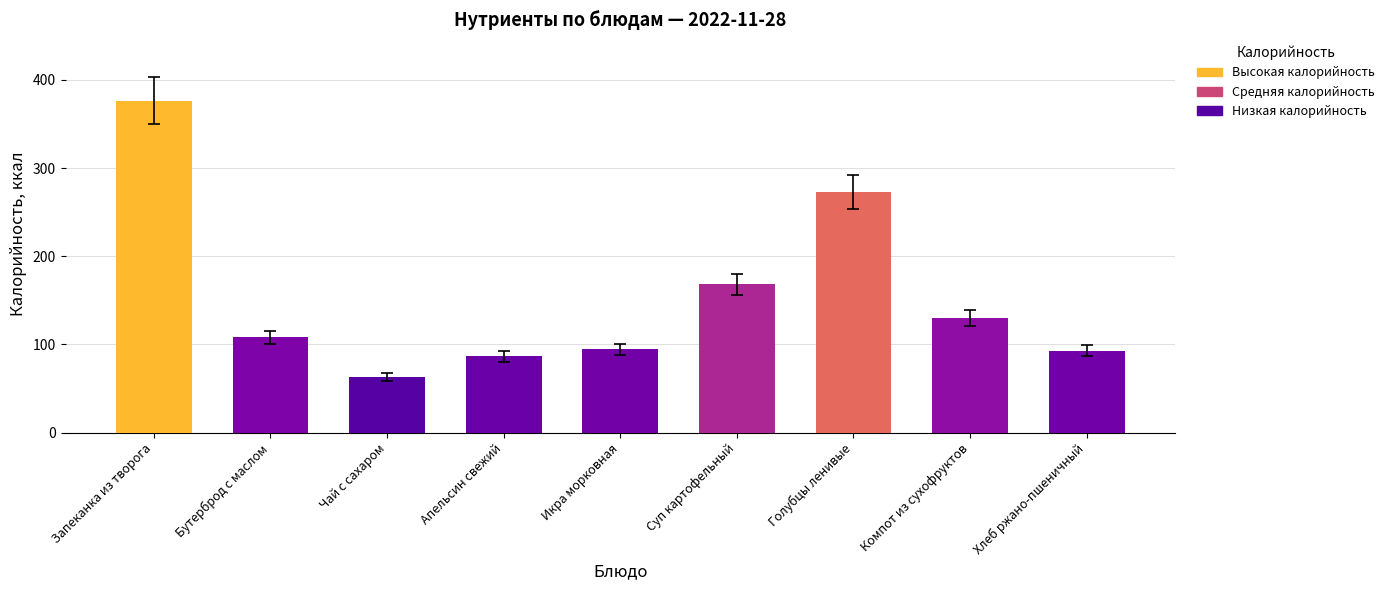

What is the difference between the maximum and minimum values?

313.4